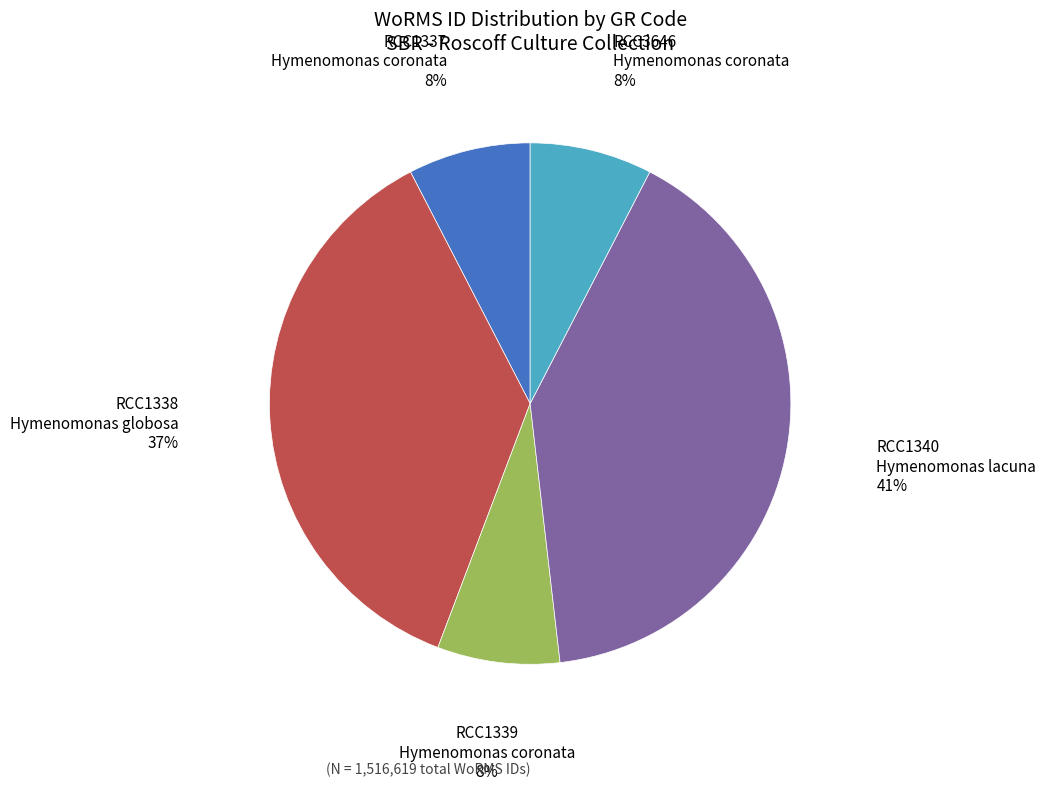

Does RCC1339 Hymenomonas coronata account for over 50% of the chart?

No